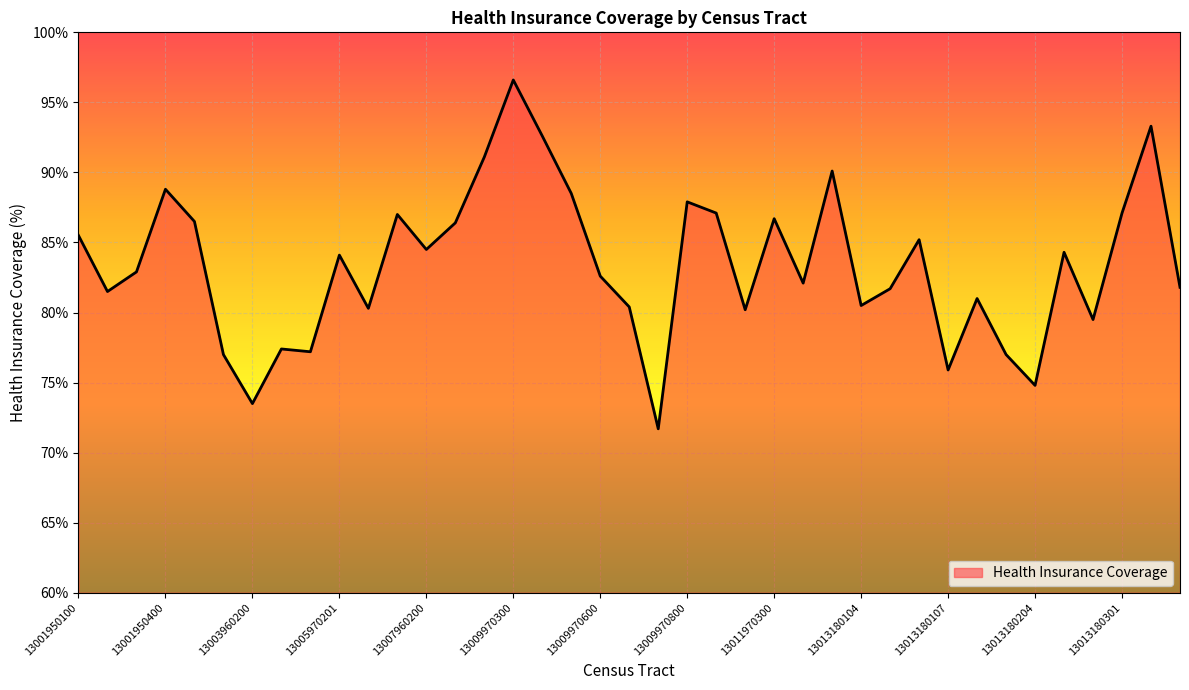

What is the maximum value shown in the chart?

96.6